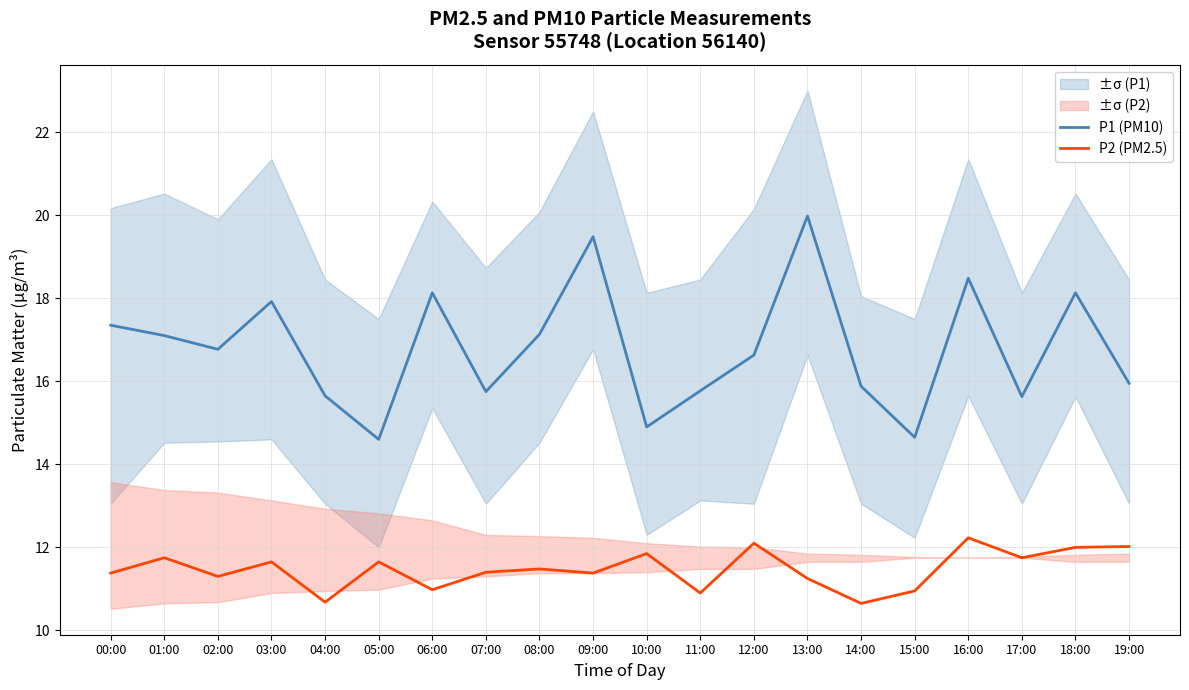

Where is the first local minimum for P2 (PM2.5)?

02:00